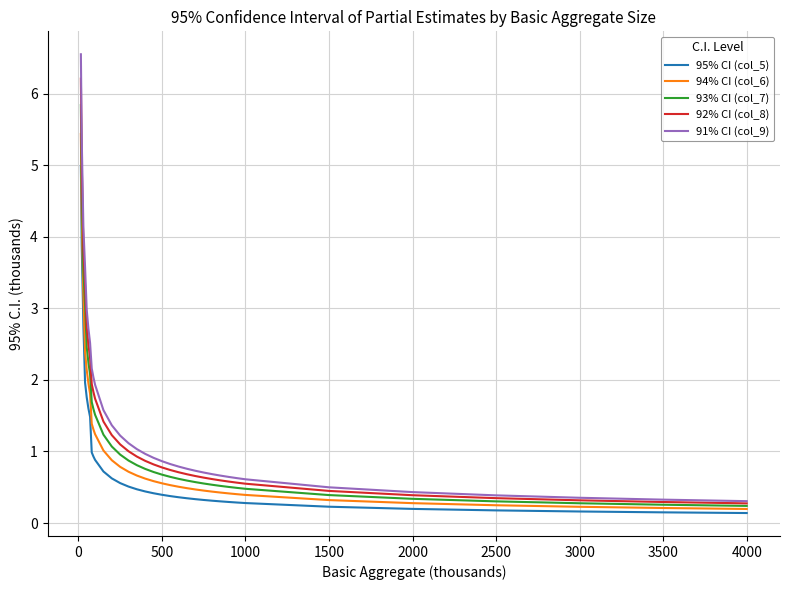

Rank the series by their average value, from highest to lowest.

91% CI (col_9), 92% CI (col_8), 93% CI (col_7), 94% CI (col_6), 95% CI (col_5)